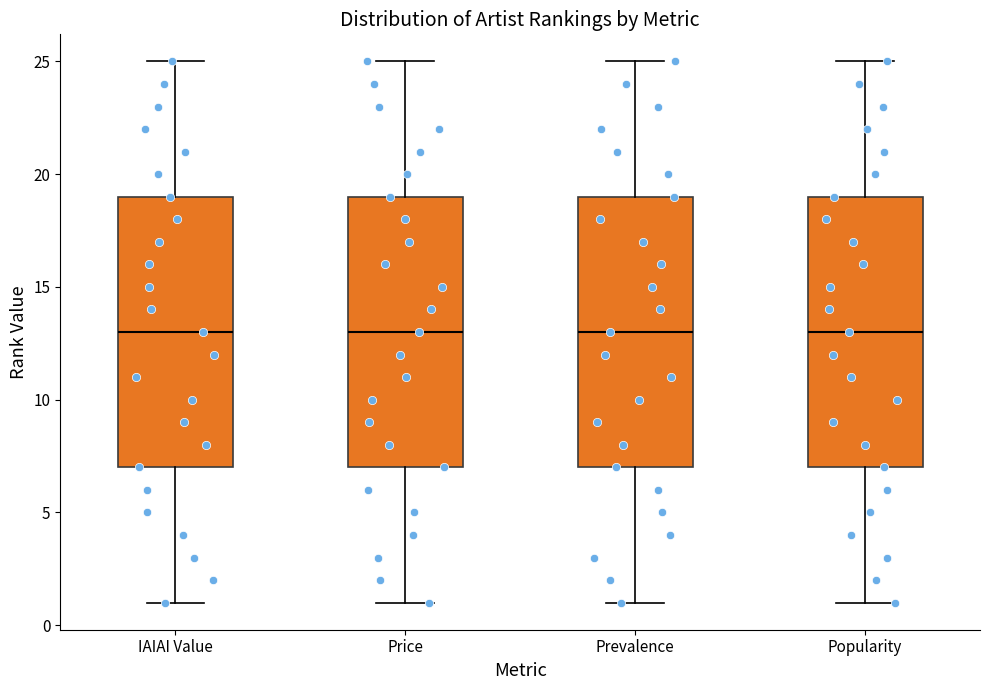

Reading left to right, transcribe this box plot: for each box, give where its median line is, the range the box spans, and where its two whiskers end, as read against the y-axis. The values are not printed on the chart, so give them approximately, as read against the axis.

IAIAI Value: median 13, box 7 to 19, whiskers 1 to 25
Price: median 13, box 7 to 19, whiskers 1 to 25
Prevalence: median 13, box 7 to 19, whiskers 1 to 25
Popularity: median 13, box 7 to 19, whiskers 1 to 25